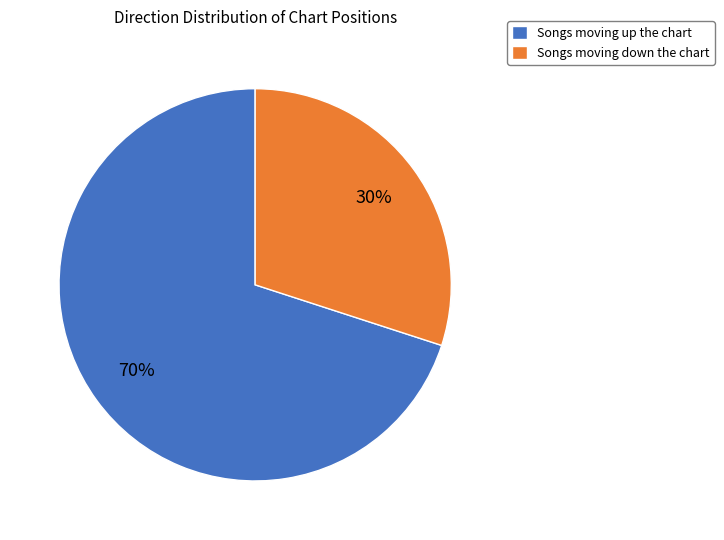

Does any single category account for the majority?

Yes